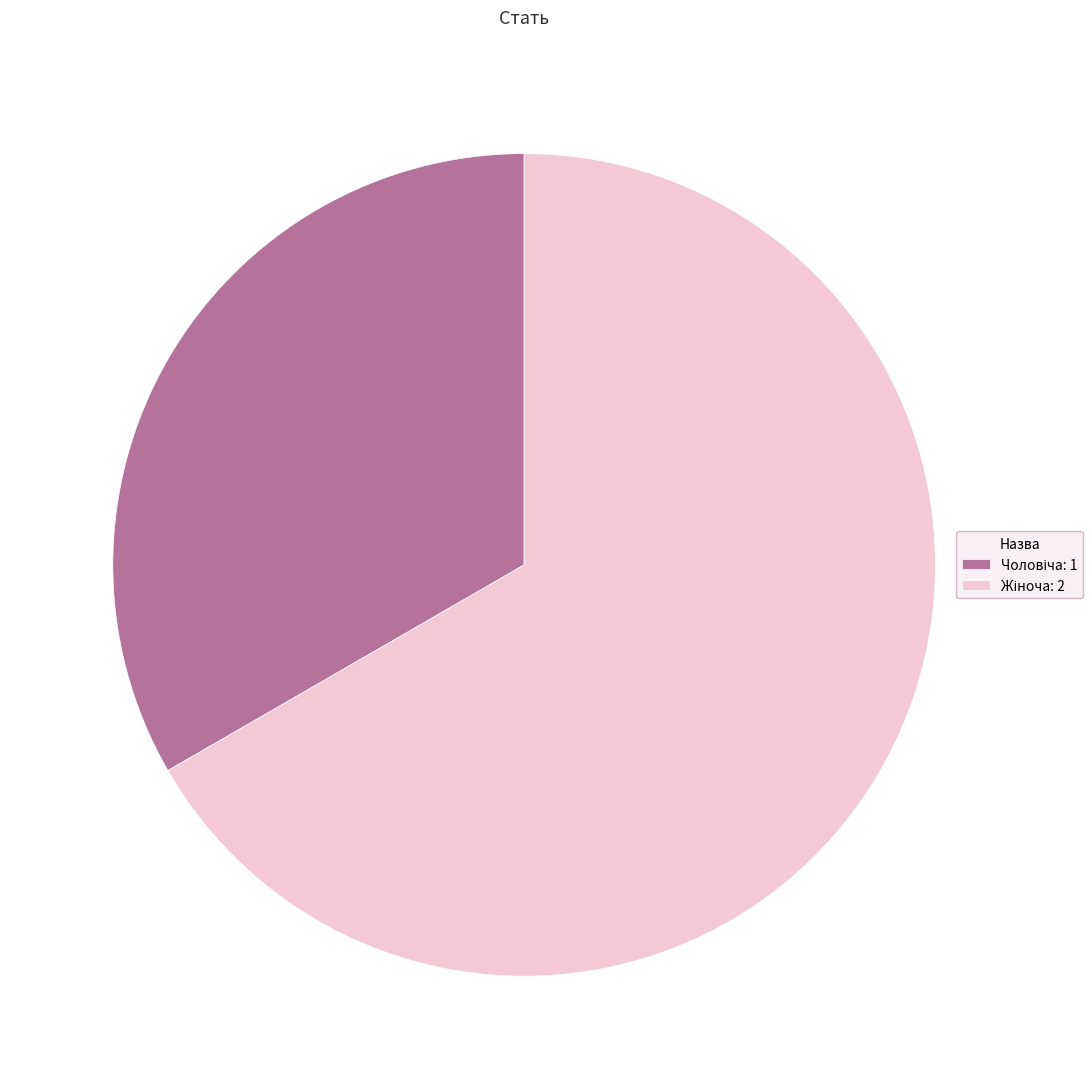

Does any single category account for the majority?

Yes